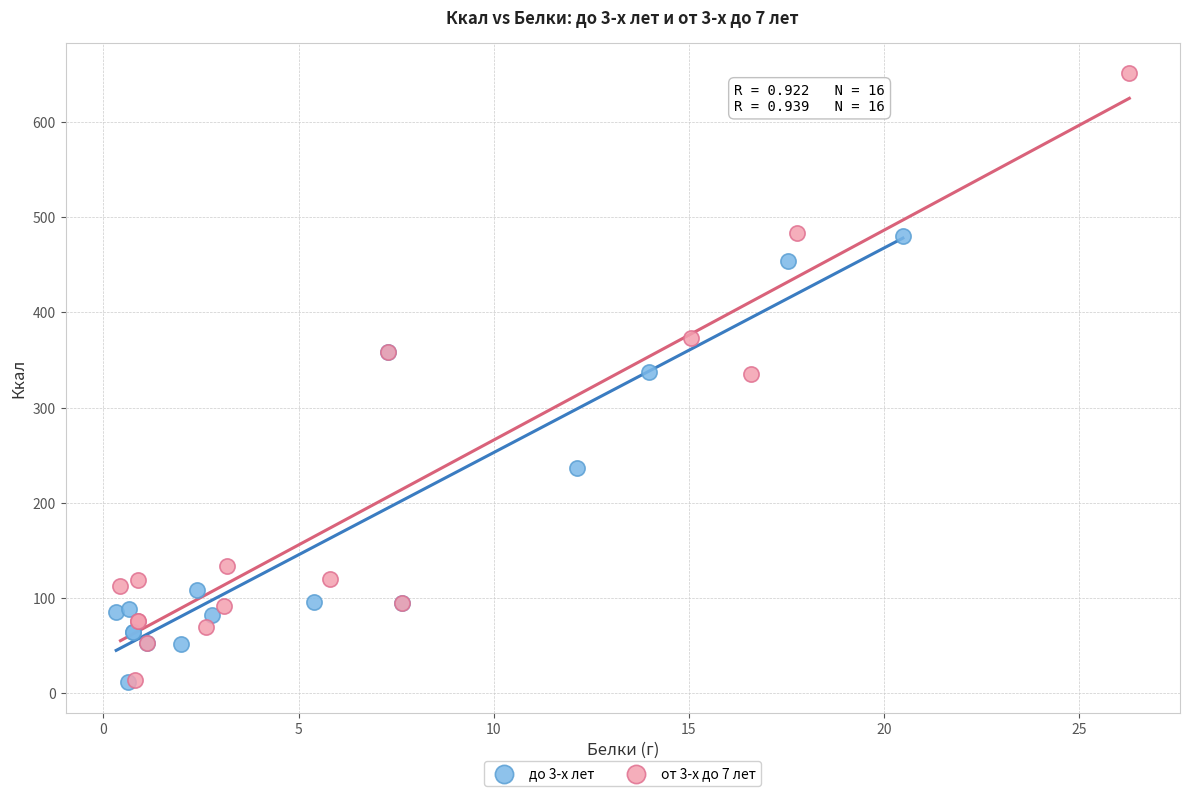

Which series has the largest Y range (max minus min)?

от 3-х до 7 лет